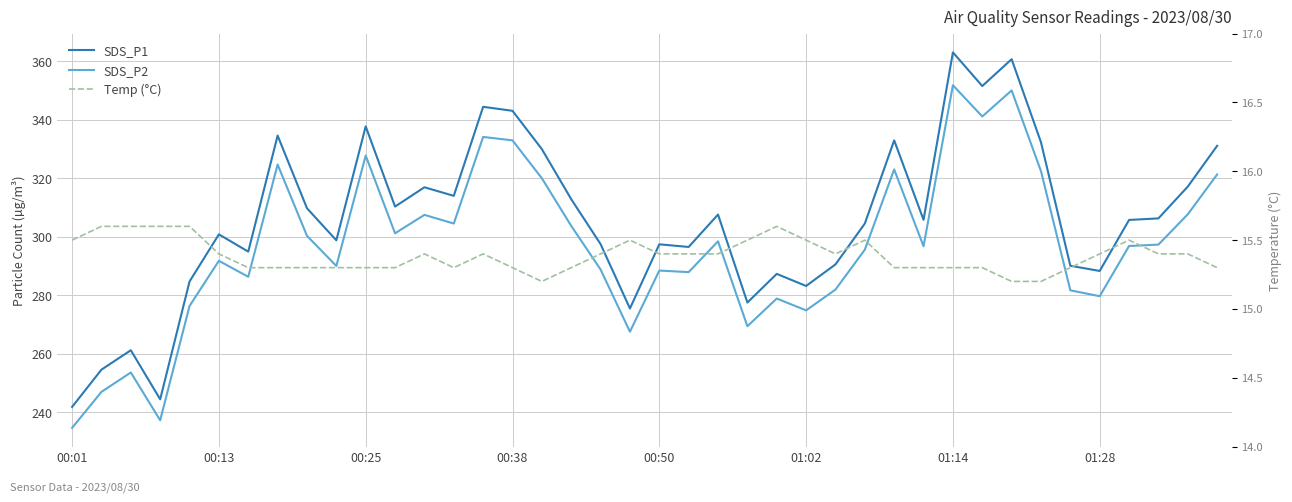

What is the difference between the Temp (°C) values at 17 and 26?

0.1